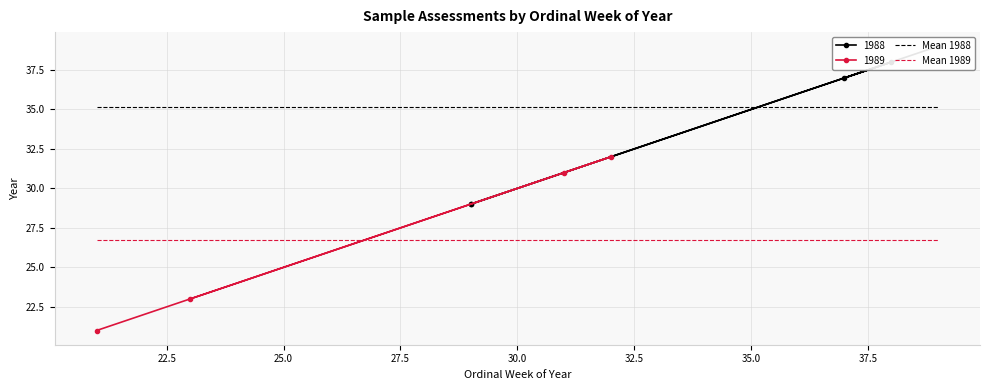

What is the maximum value for 1989?

32